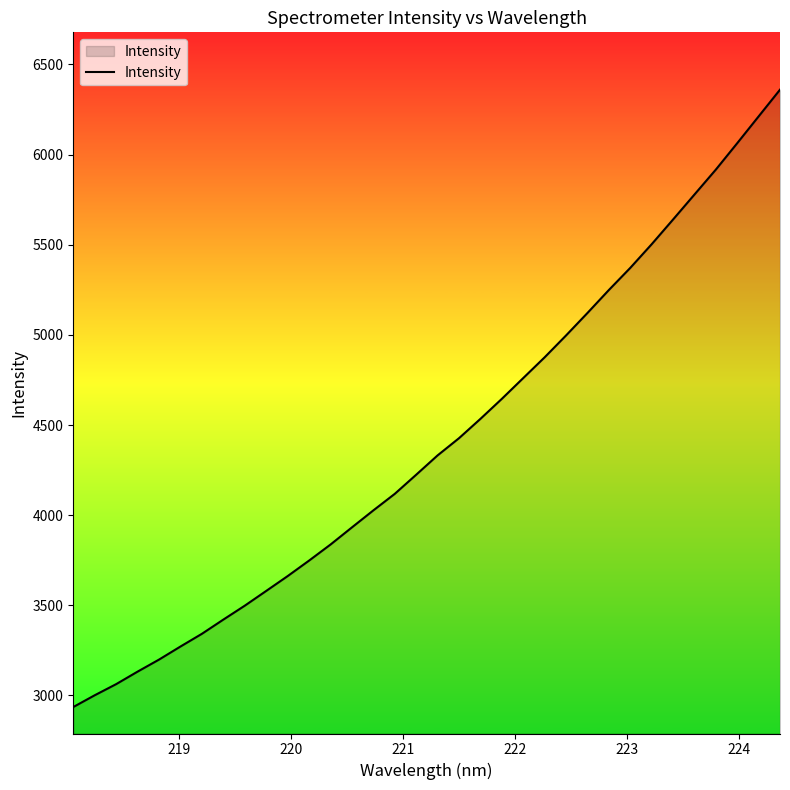

What is the minimum value shown in the chart?

2936.0